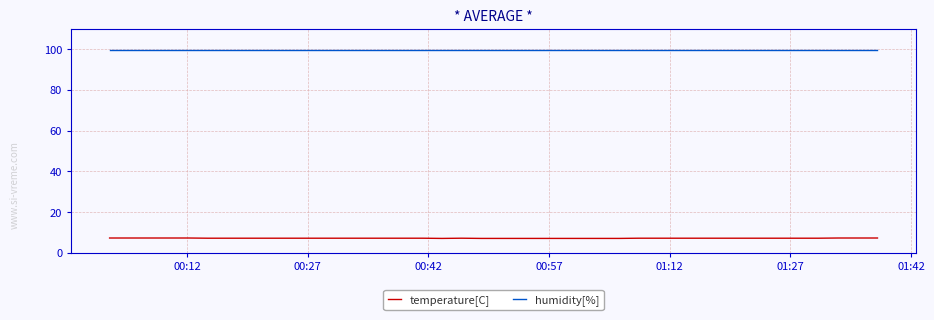

Rank the series by their maximum value, from lowest to highest.

temperature[C], humidity[%]